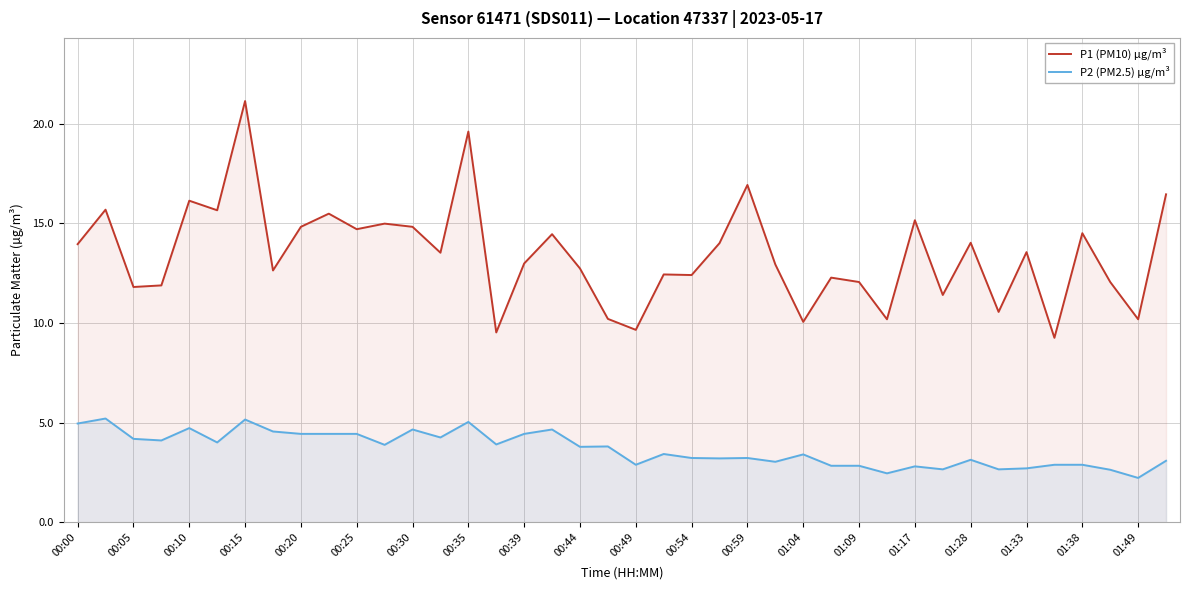

The P2 (PM2.5) µg/m³ series shows 3.2 at 00:59. True or false?

True